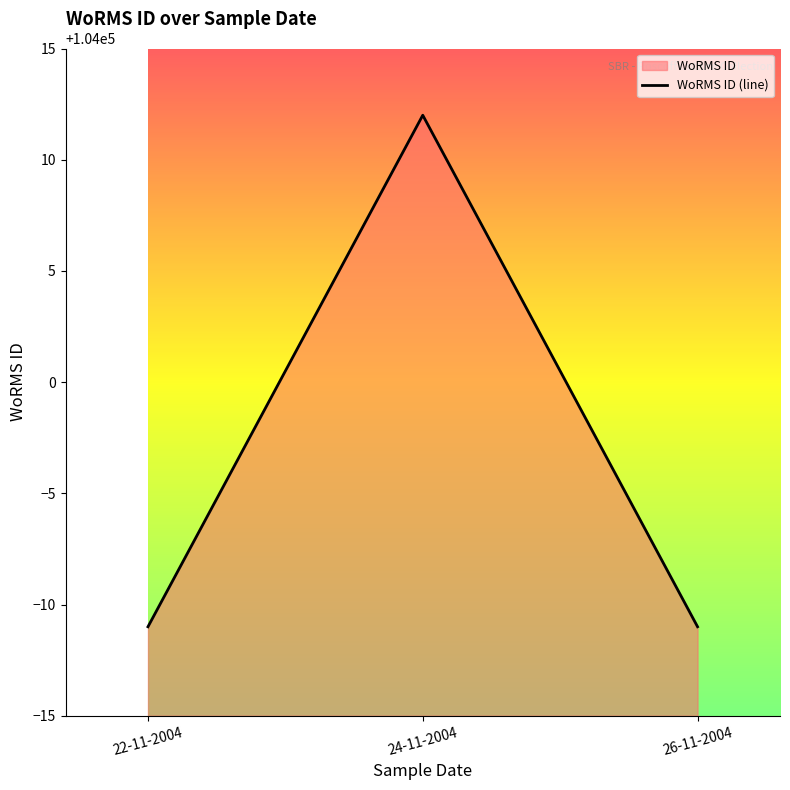

What is the label of the 1st point from the left?

22-11-2004